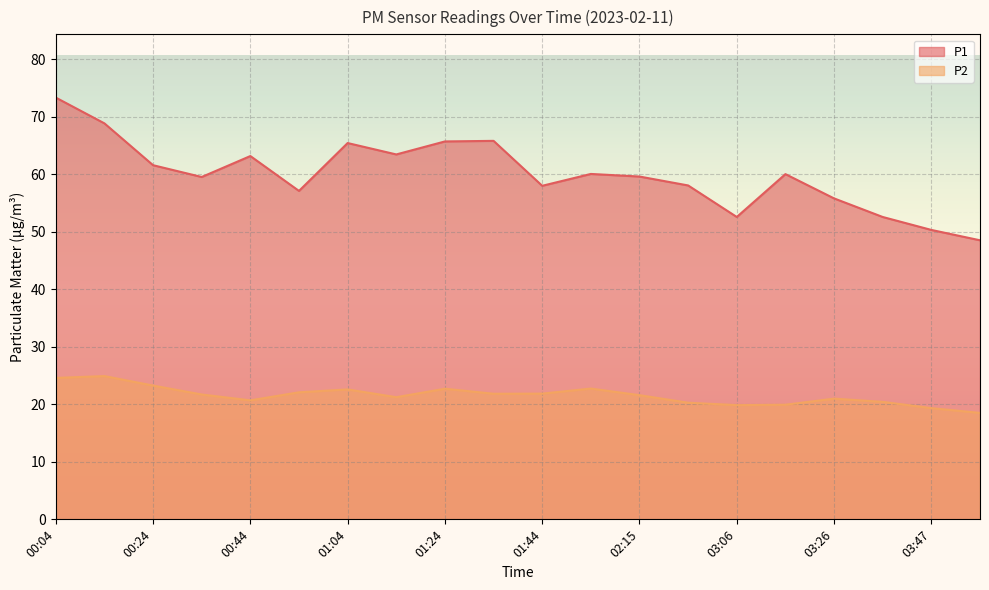

True or false: P1 and P2 cross at least once.

False